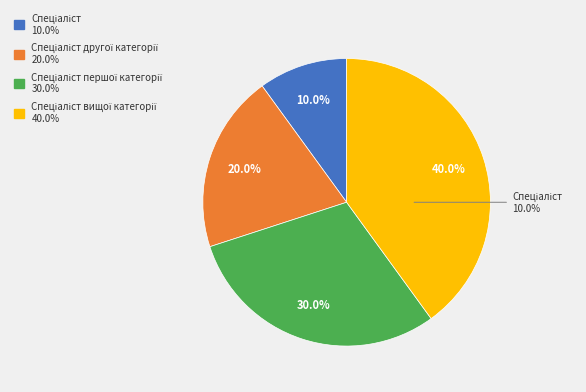

To the nearest percent, what is the difference between the largest and smallest slice percentages?

30%